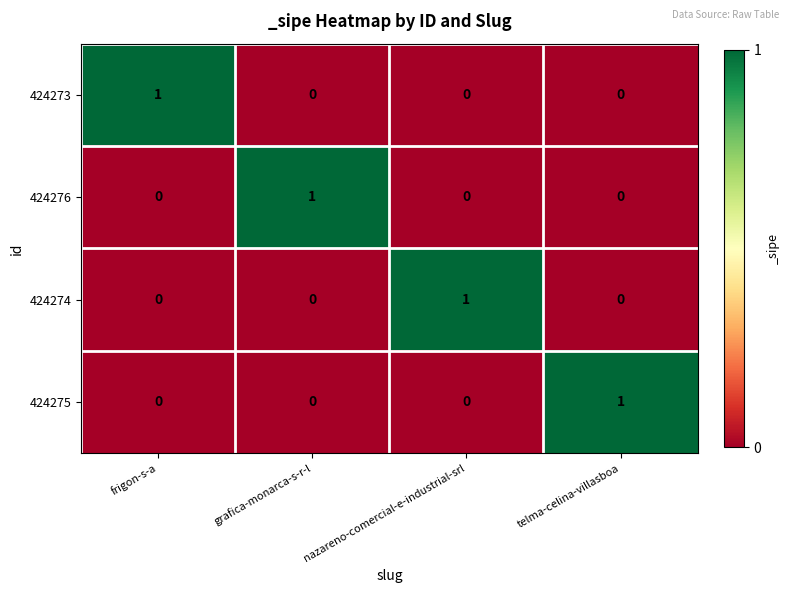

The 424273 series shows 0 at telma-celina-villasboa. True or false?

True